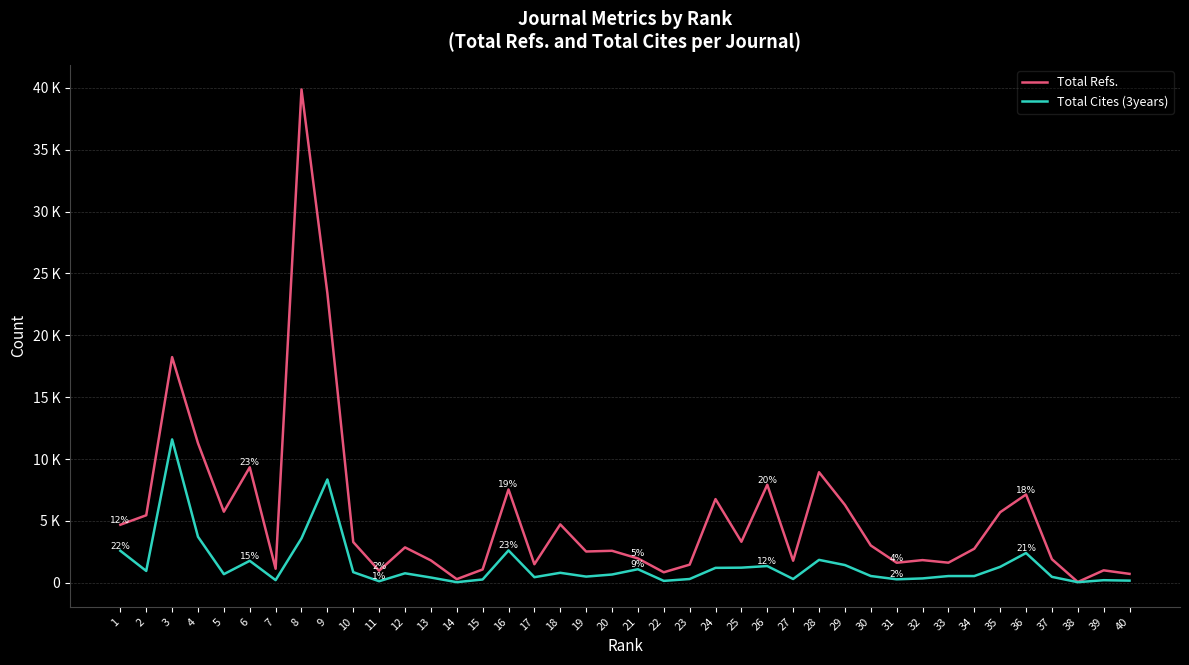

What is the value of the Total Refs. point at the 8th from the left?

39871